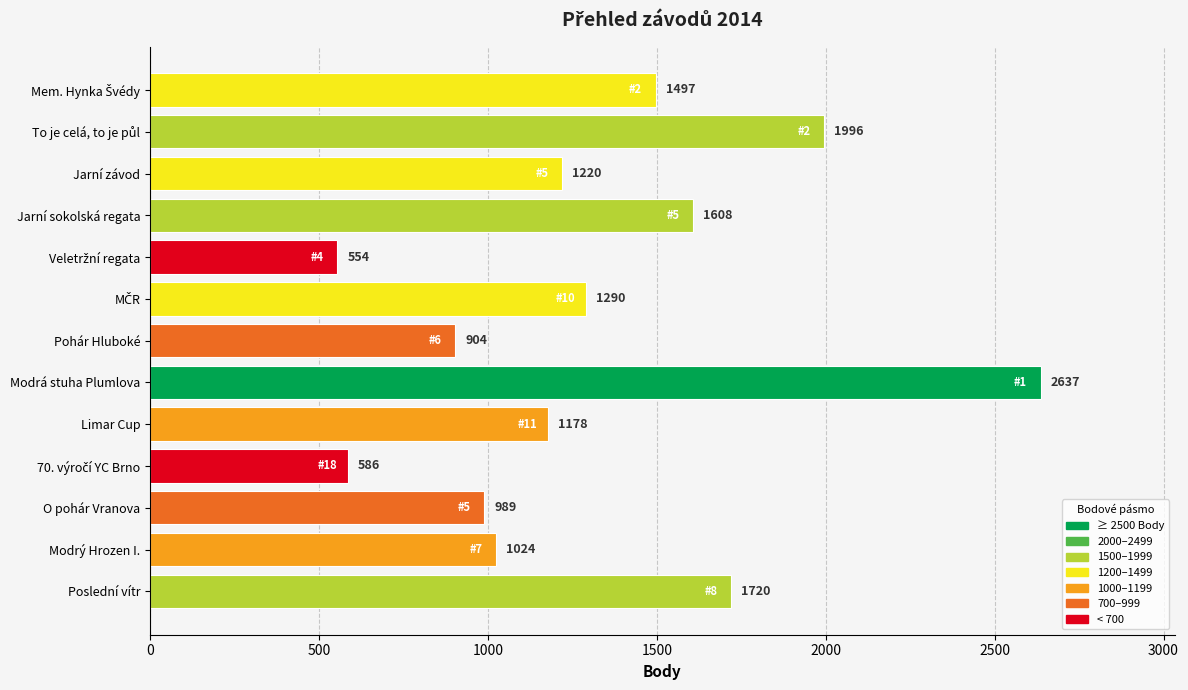

Reading top to bottom, list all the values displayed in this chart.

1497	1996	1220	1608	554	1290	904	2637	1178	586	989	1024	1720